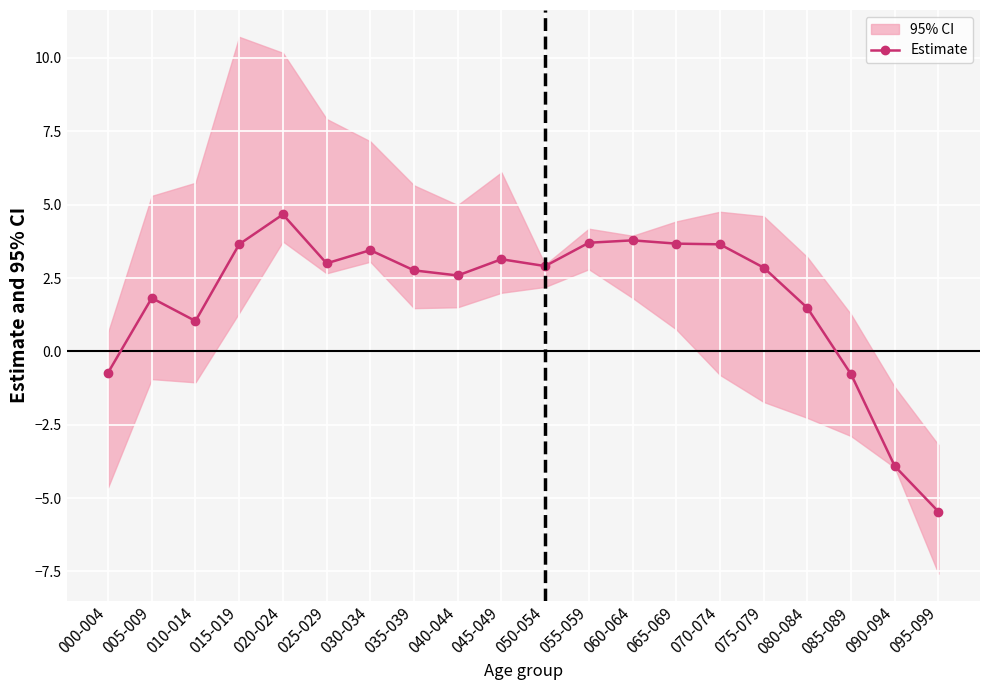

What is the difference between the maximum and second lowest values?

8.6